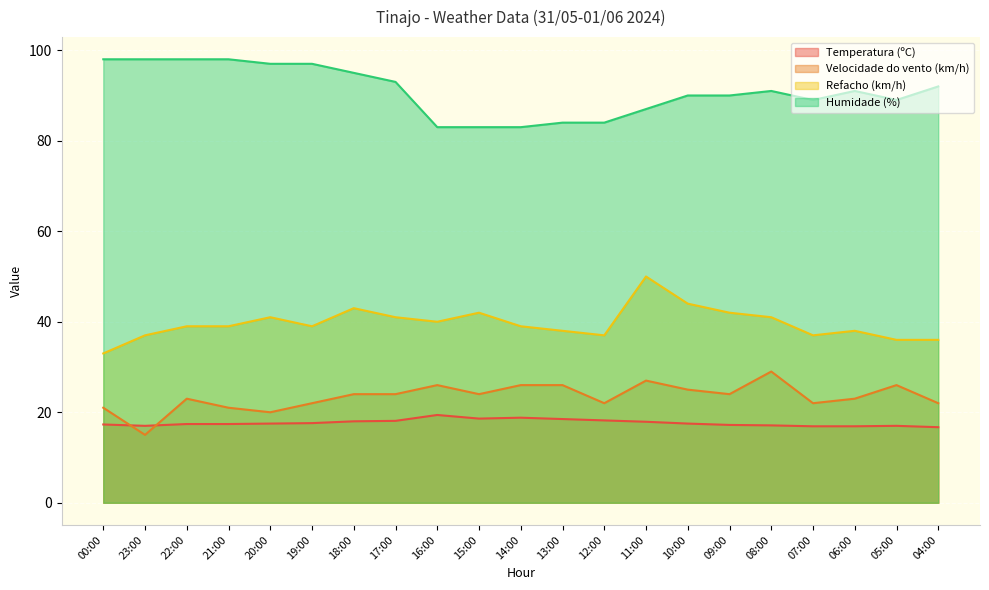

Is the value of Refacho (km/h) at 05:00 greater than the value of Humidade (%) at 07:00?

No